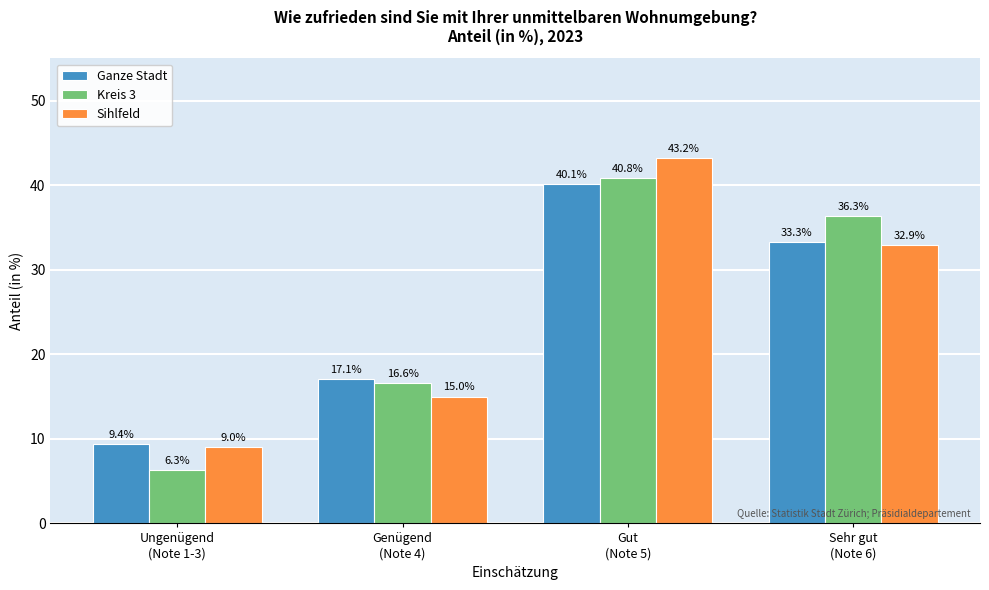

Reading left to right, list all the values displayed in this chart.

Ganze Stadt: 9.4	17.1	40.1	33.3
Kreis 3: 6.3	16.6	40.8	36.3
Sihlfeld: 9.0	15.0	43.2	32.9